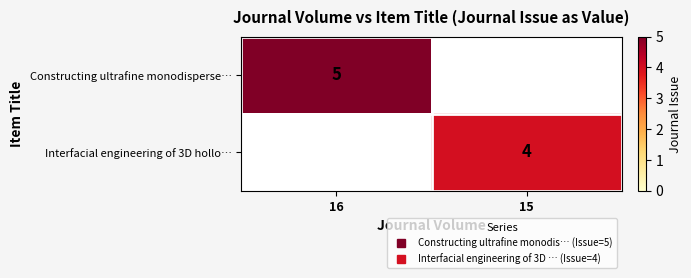

At how many categories does at least one series exceed 4?

1